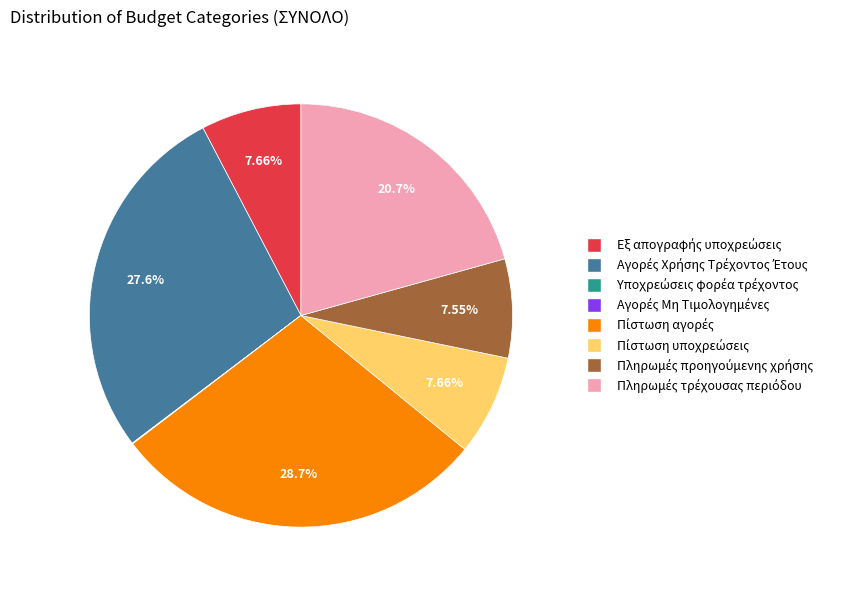

Is there a majority slice in this chart?

No